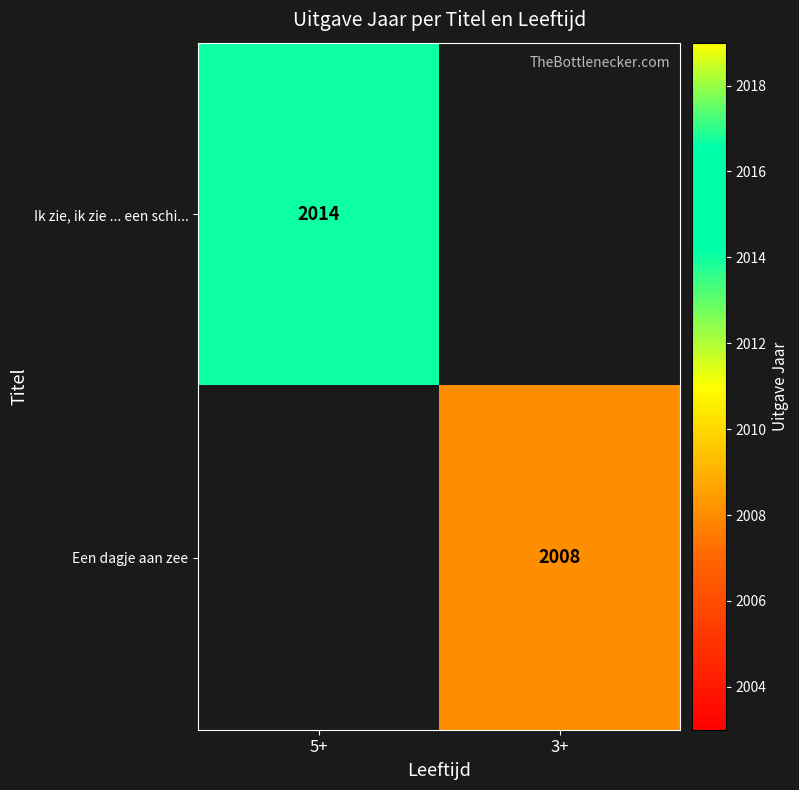

The Ik zie, ik zie ... een schi... series shows 1225 at 5+. True or false?

False